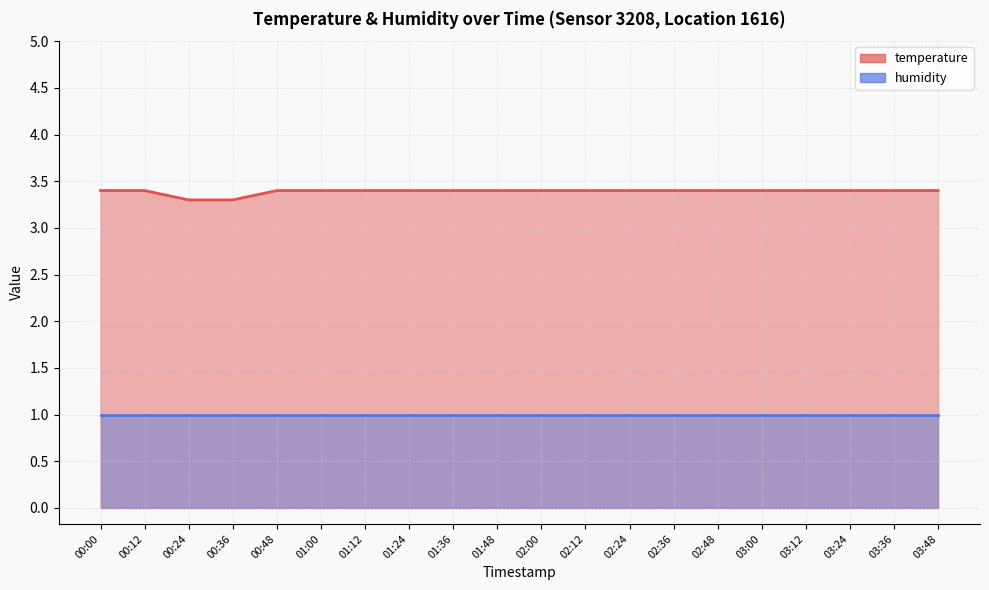

At which category does the chart reach its minimum across all series?

00:24